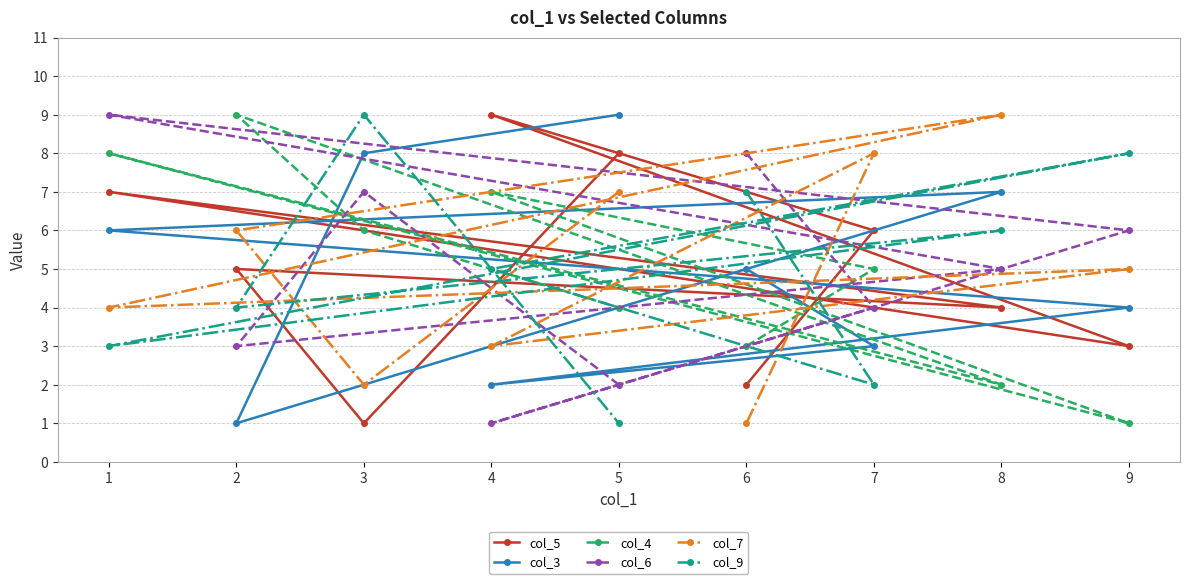

Reading right to left, list all the values displayed in this chart.

col_5: 9=3	8=4	7=6	6=2	5=8	4=9	3=1	2=5	1=7
col_3: 9=4	8=7	7=3	6=5	5=9	4=2	3=8	2=1	1=6
col_4: 9=1	8=2	7=5	6=3	5=4	4=7	3=6	2=9	1=8
col_6: 9=6	8=5	7=4	6=8	5=2	4=1	3=7	2=3	1=9
col_7: 9=5	8=9	7=8	6=1	5=7	4=3	3=2	2=6	1=4
col_9: 9=8	8=6	7=2	6=7	5=1	4=5	3=9	2=4	1=3